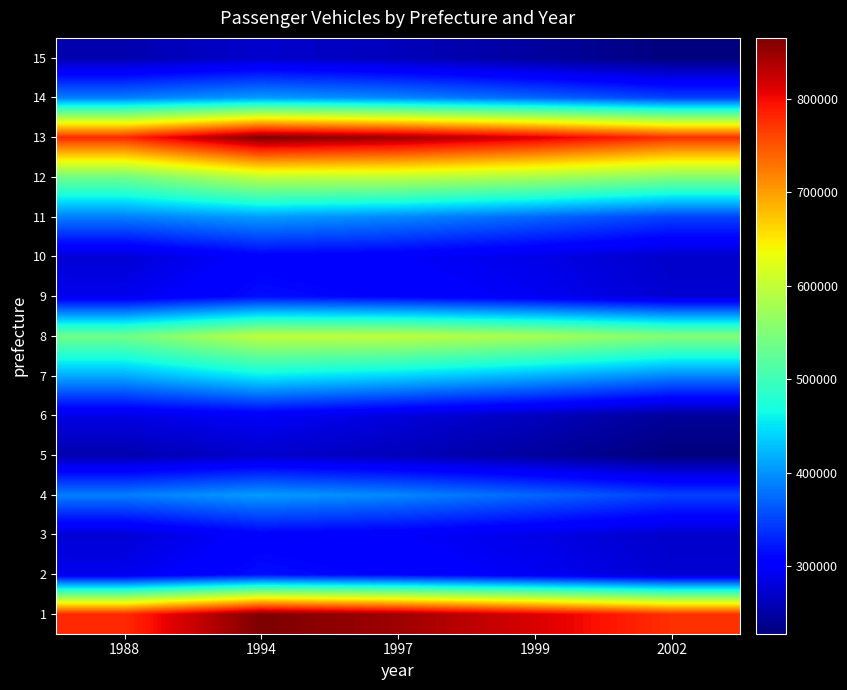

List the series in order of their peak value, highest first.

1, 13, 8, 12, 7, 4, 11, 14, 2, 9, 3, 10, 6, 5, 15